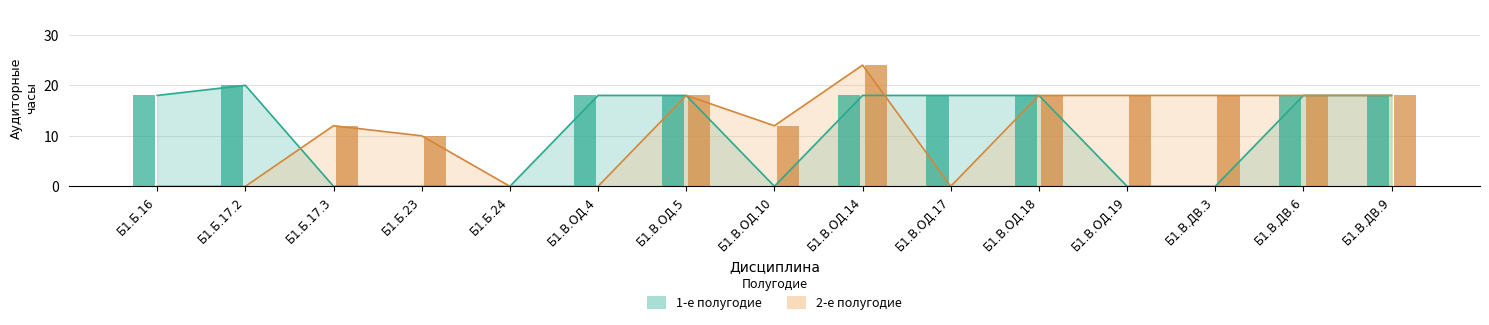

What is the difference between the 2-е полугодие values at Б1.Б.17.3 and Б1.В.ОД.17?

12